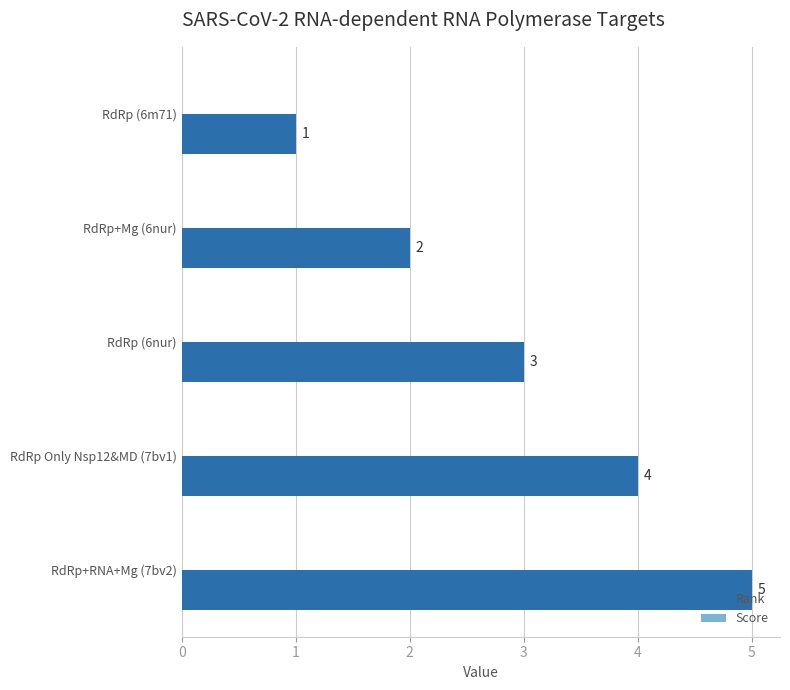

The value at RdRp+RNA+Mg (7bv2) is 8. True or false?

False